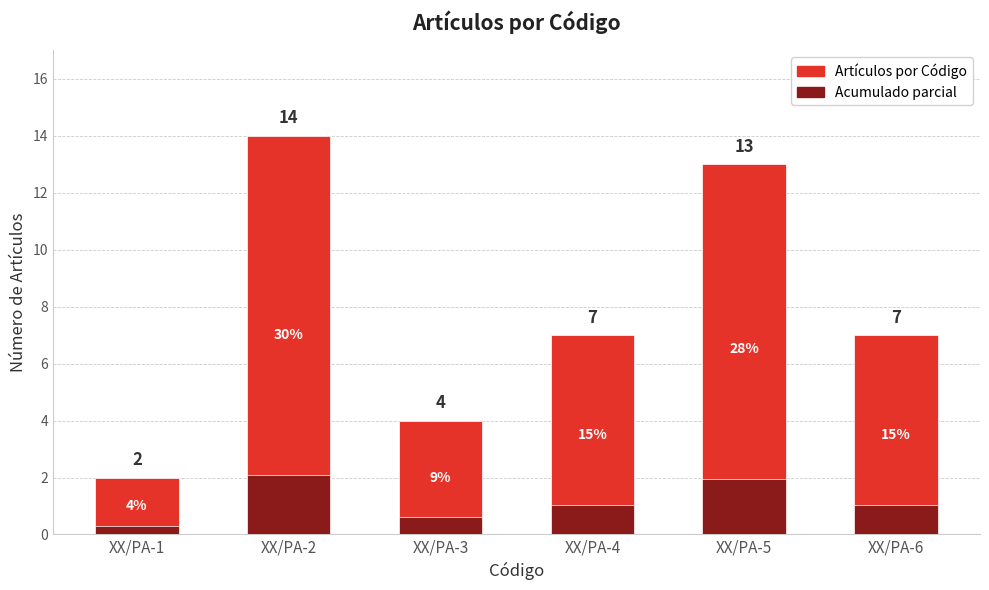

Reading left to right, transcribe all the data shown in this chart.

Artículos por Código: 2.0	14.0	4.0	7.0	13.0	7.0
Acumulado parcial: 0.3	2.1	0.6	1.1	1.9	1.1